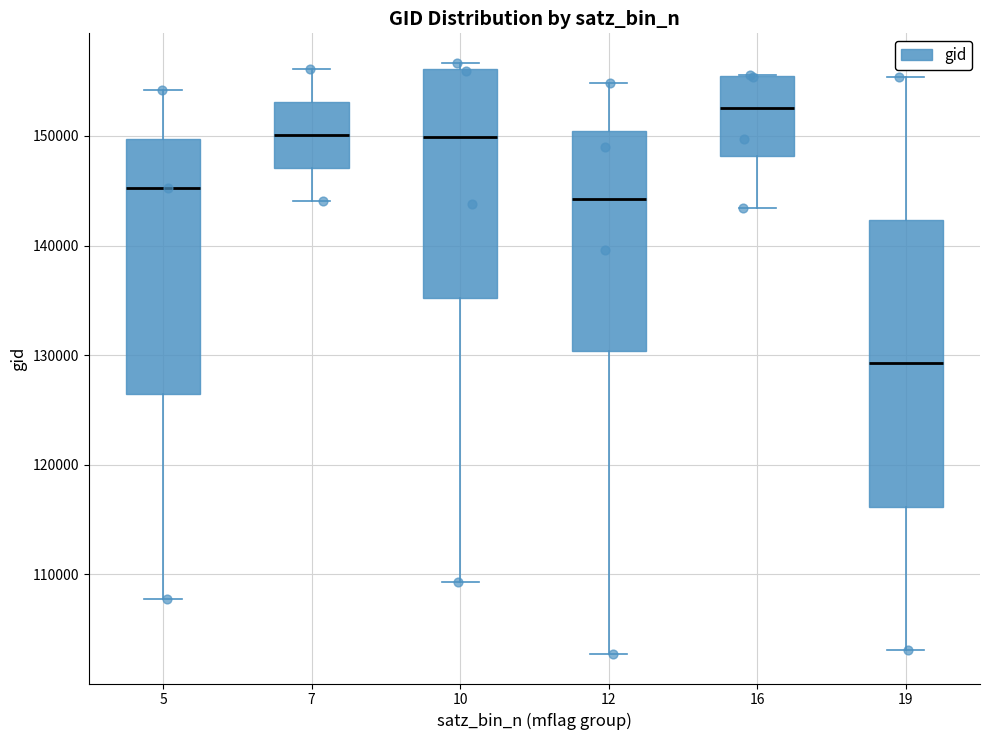

Where does the median line of the box at x = 7 sit on the y-axis? The values are not printed on the chart, so give them approximately, as read against the axis.

150000